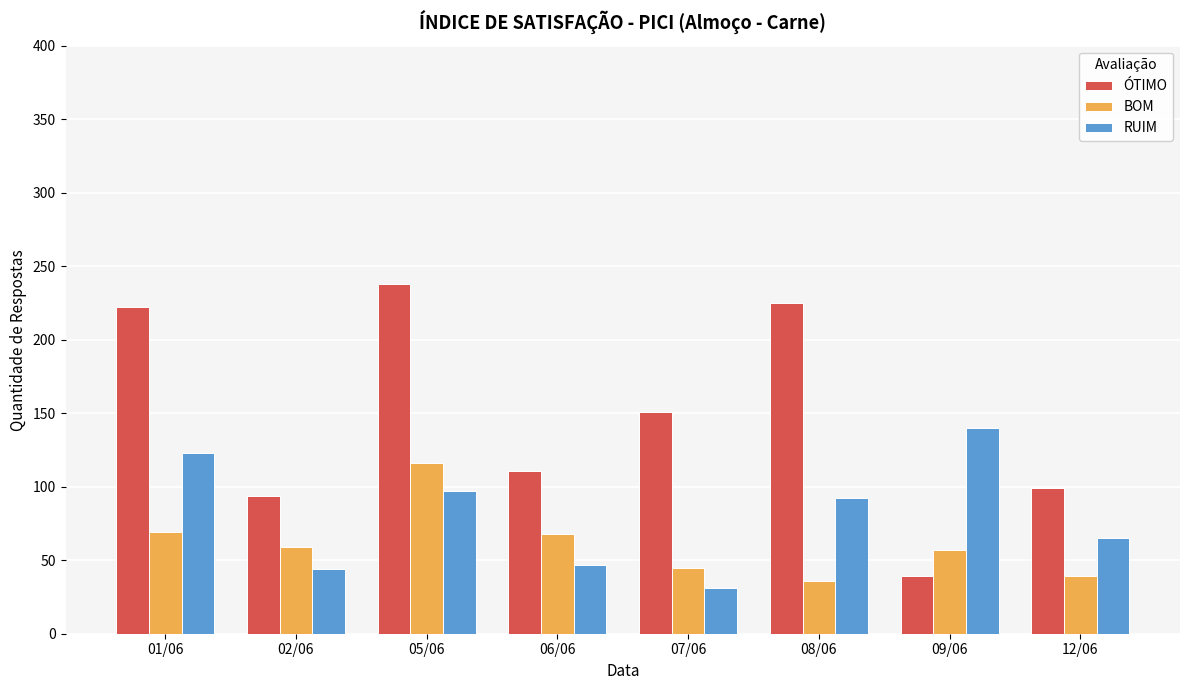

What position from the left is 05/06?

3